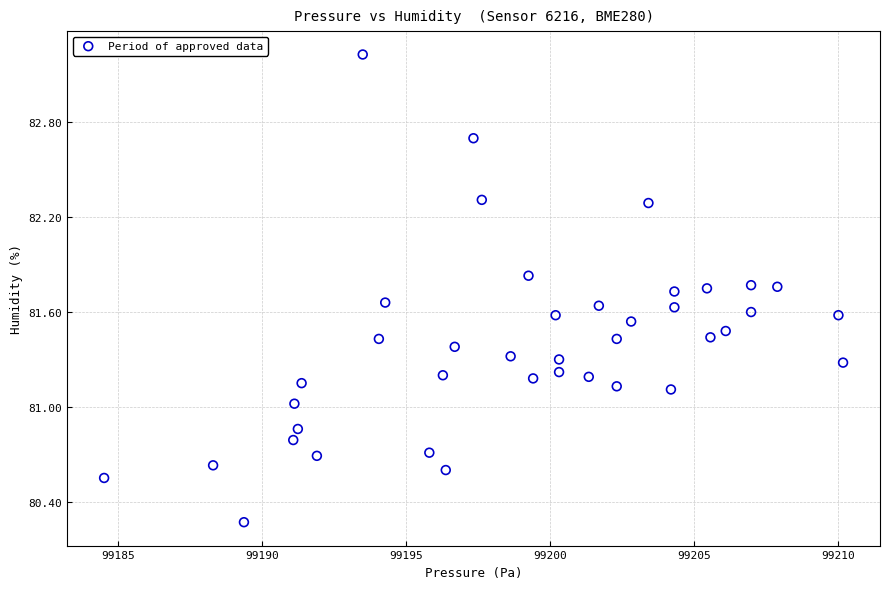

What is the range of Y values (max minus min)?

3.0